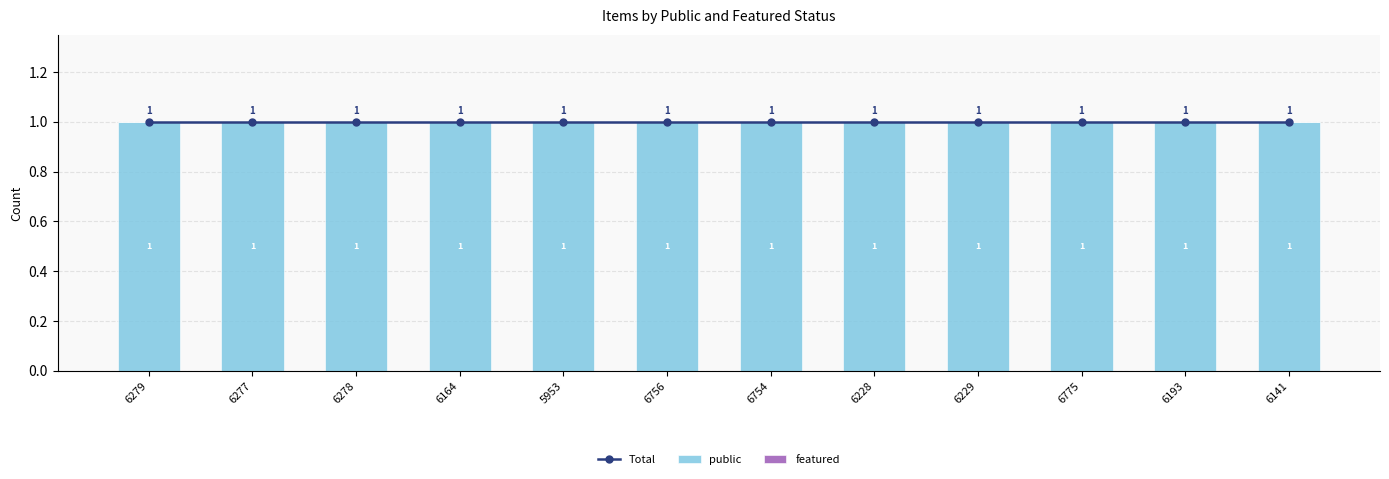

Which category has the highest value across all series?

6279